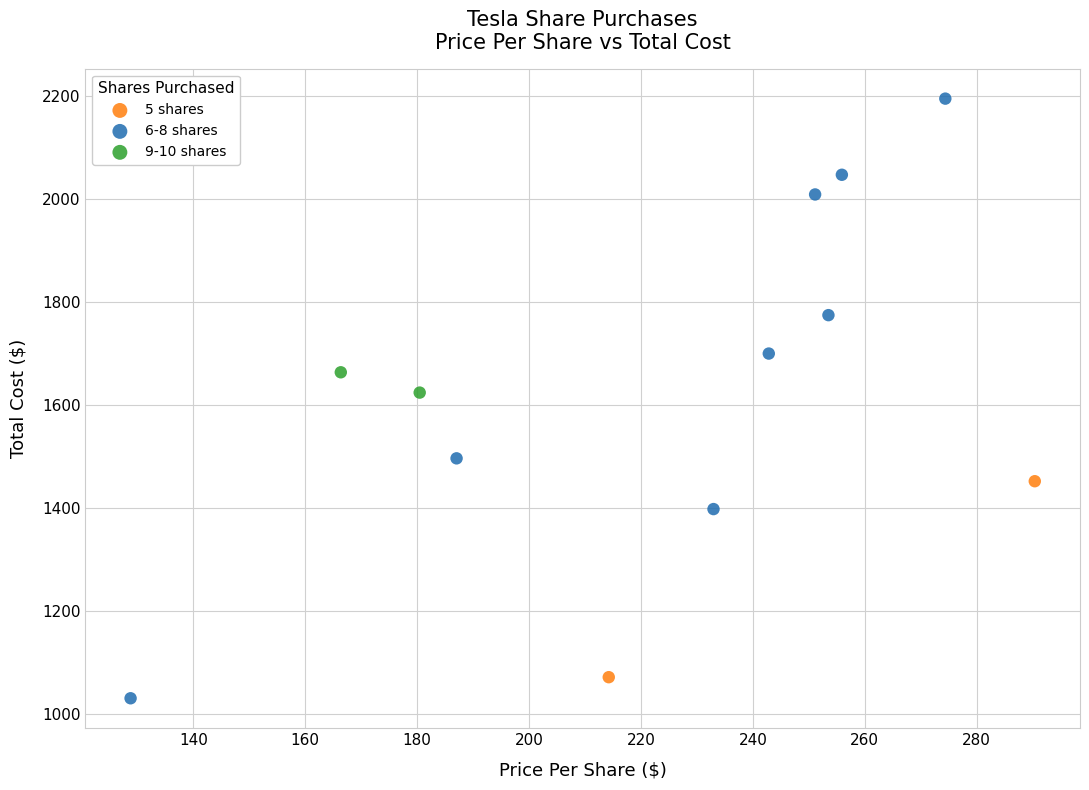

What are all the series names shown in the legend?

5 shares, 6-8 shares, 9-10 shares